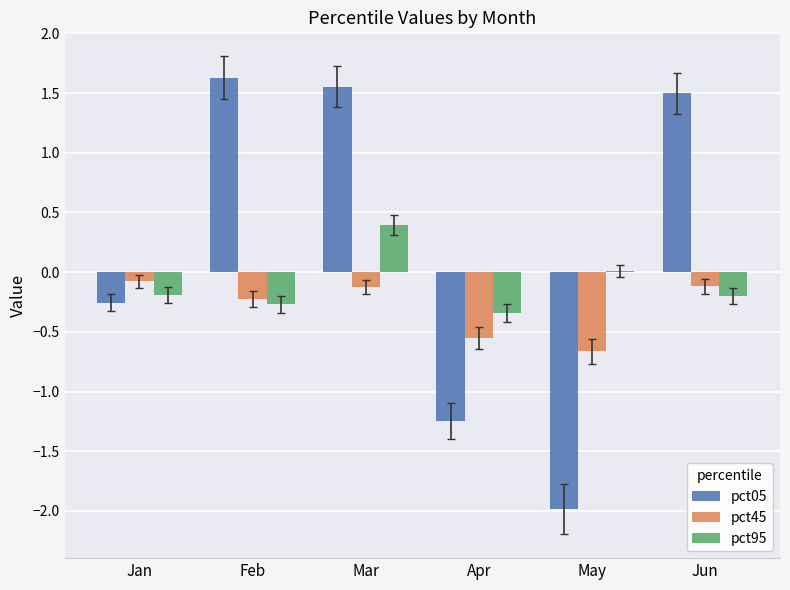

Which series has the widest spread of values?

pct05